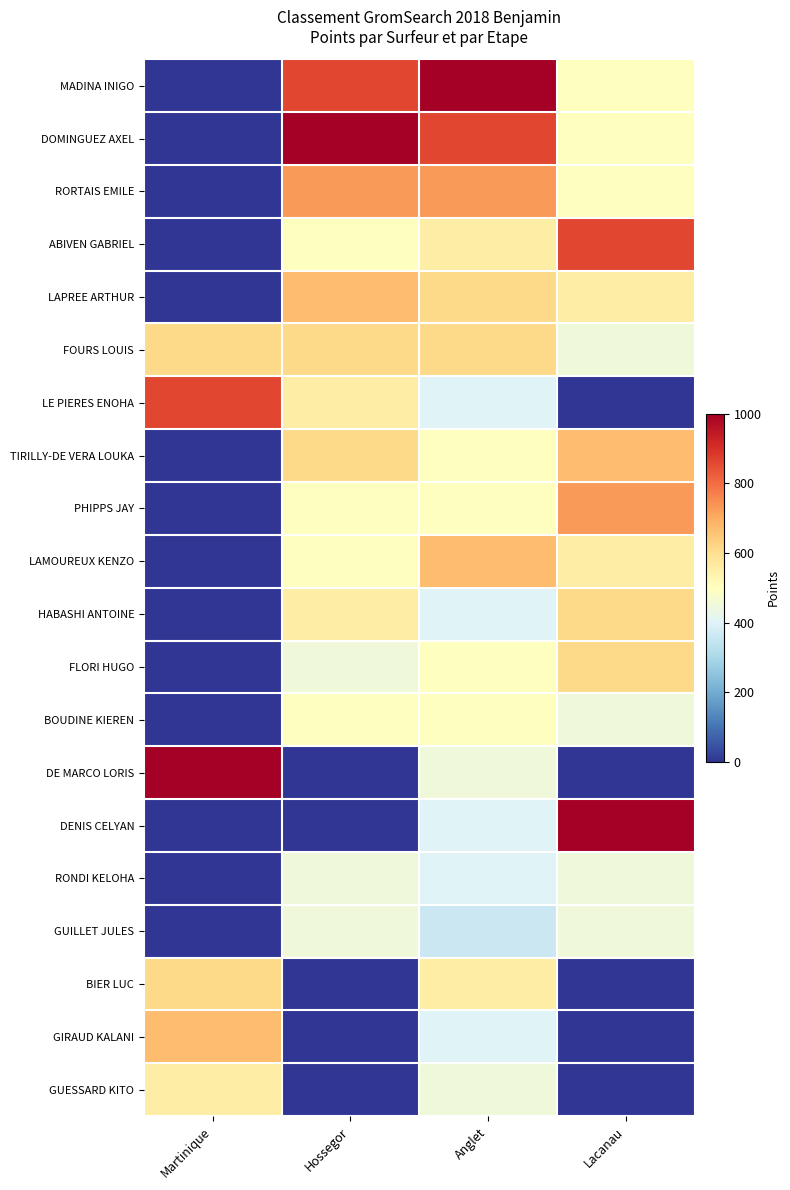

Reading left to right, extract all data points from this chart.

MADINA INIGO: Martinique=0	Hossegor=860	Anglet=1000	Lacanau=500
DOMINGUEZ AXEL: Martinique=0	Hossegor=1000	Anglet=860	Lacanau=500
RORTAIS EMILE: Martinique=0	Hossegor=730	Anglet=730	Lacanau=500
ABIVEN GABRIEL: Martinique=0	Hossegor=500	Anglet=555	Lacanau=860
LAPREE ARTHUR: Martinique=0	Hossegor=670	Anglet=610	Lacanau=555
FOURS LOUIS: Martinique=610	Hossegor=610	Anglet=610	Lacanau=450
LE PIERES ENOHA: Martinique=860	Hossegor=555	Anglet=400	Lacanau=0
TIRILLY-DE VERA LOUKA: Martinique=0	Hossegor=610	Anglet=500	Lacanau=670
PHIPPS JAY: Martinique=0	Hossegor=500	Anglet=500	Lacanau=730
LAMOUREUX KENZO: Martinique=0	Hossegor=500	Anglet=670	Lacanau=555
HABASHI ANTOINE: Martinique=0	Hossegor=555	Anglet=400	Lacanau=610
FLORI HUGO: Martinique=0	Hossegor=450	Anglet=500	Lacanau=610
BOUDINE KIEREN: Martinique=0	Hossegor=500	Anglet=500	Lacanau=450
DE MARCO LORIS: Martinique=1000	Hossegor=0	Anglet=450	Lacanau=0
DENIS CELYAN: Martinique=0	Hossegor=0	Anglet=400	Lacanau=1000
RONDI KELOHA: Martinique=0	Hossegor=450	Anglet=400	Lacanau=450
GUILLET JULES: Martinique=0	Hossegor=450	Anglet=360	Lacanau=450
BIER LUC: Martinique=610	Hossegor=0	Anglet=555	Lacanau=0
GIRAUD KALANI: Martinique=670	Hossegor=0	Anglet=400	Lacanau=0
GUESSARD KITO: Martinique=555	Hossegor=0	Anglet=450	Lacanau=0